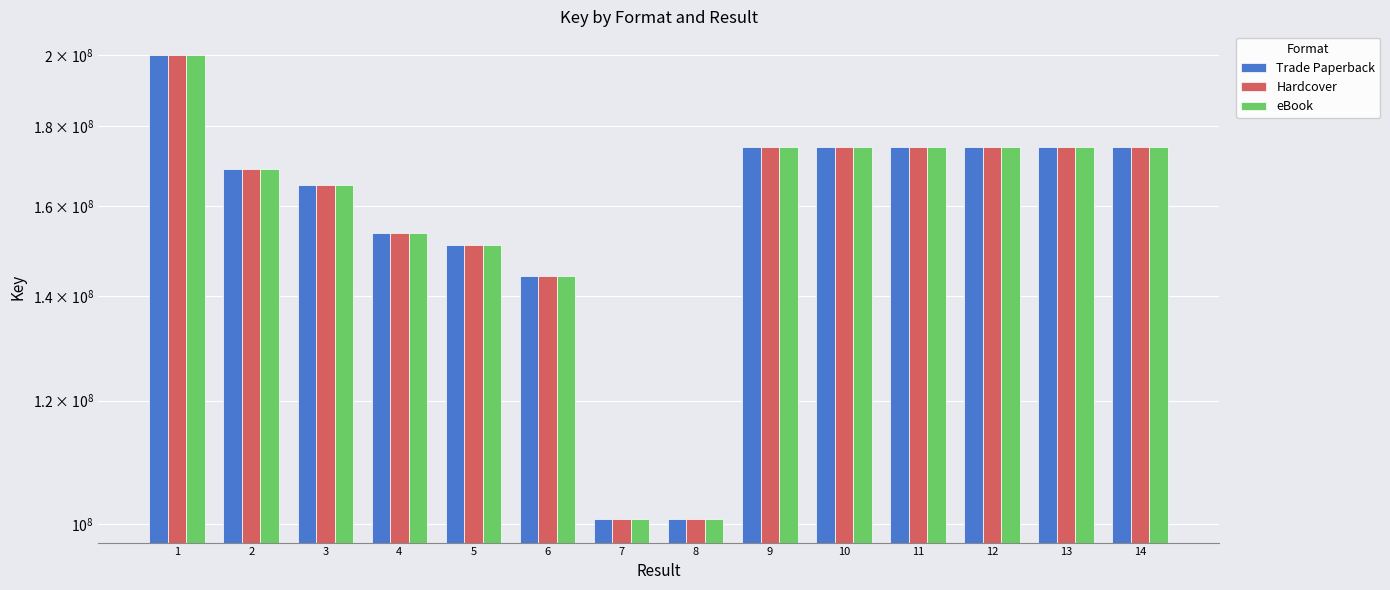

Does the chart contain stacked bars?

No